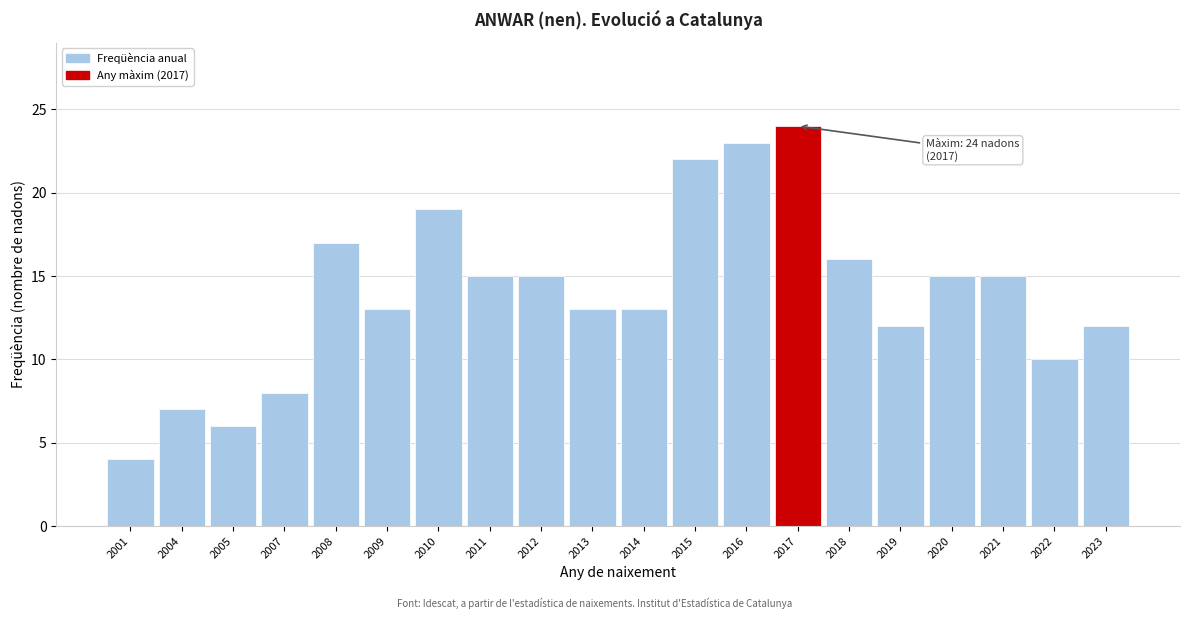

Reading left to right, what are all the values shown in this chart?

2001=4	2004=7	2005=6	2007=8	2008=17	2009=13	2010=19	2011=15	2012=15	2013=13	2014=13	2015=22	2016=23	2017=24	2018=16	2019=12	2020=15	2021=15	2022=10	2023=12